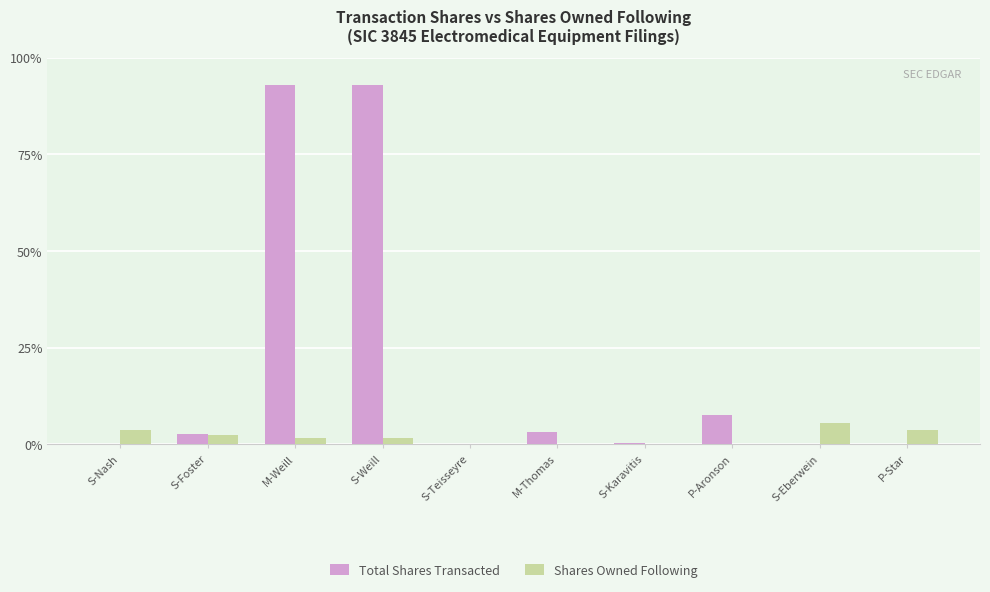

Reading right to left, transcribe all the data shown in this chart.

Total Shares Transacted: P-Star=56249	S-Eberwein=49646	P-Aronson=4161955	S-Karavitis=165438	M-Thomas=1763703	S-Teisseyre=2423	S-Weill=51145396	M-Weill=51145396	S-Foster=1453124	S-Nash=83925
Shares Owned Following: P-Star=2029829	S-Eberwein=3024012	P-Aronson=82604	S-Karavitis=0	M-Thomas=21797	S-Teisseyre=93773	S-Weill=875872	M-Weill=875872	S-Foster=1375107	S-Nash=1999161